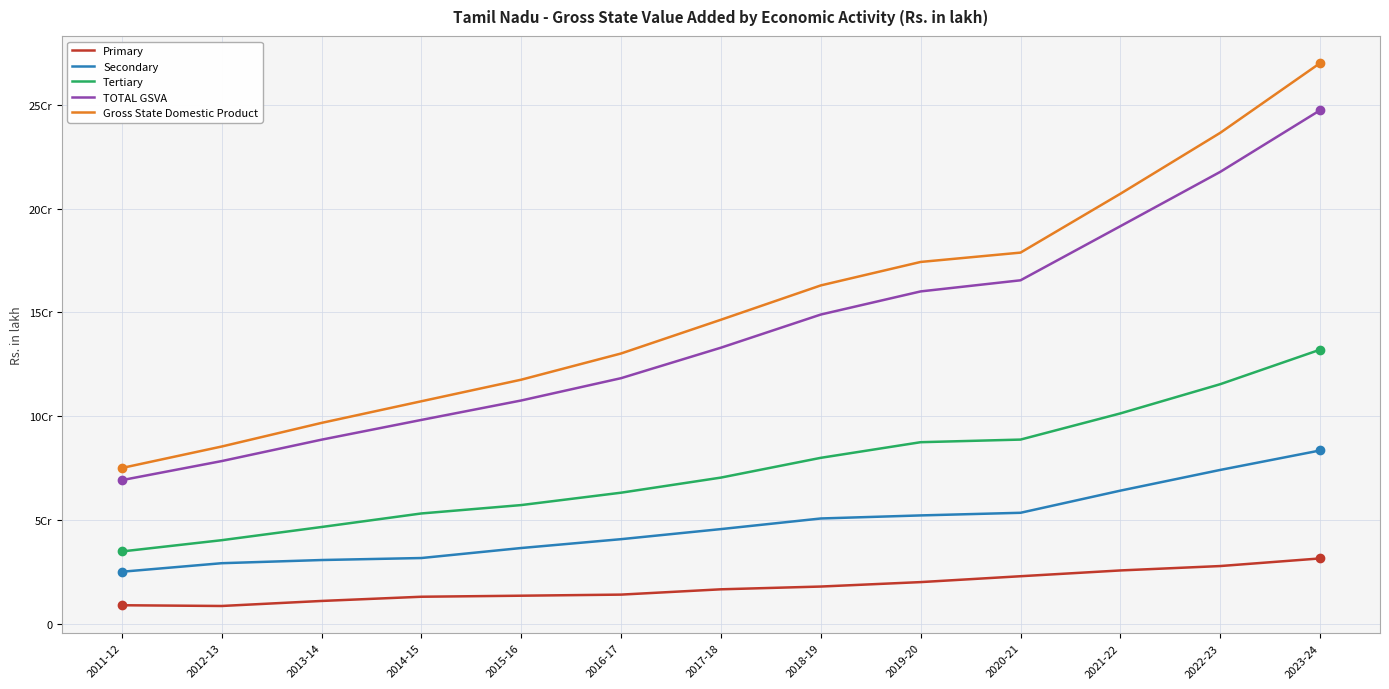

Does the chart have visible grid lines?

Yes